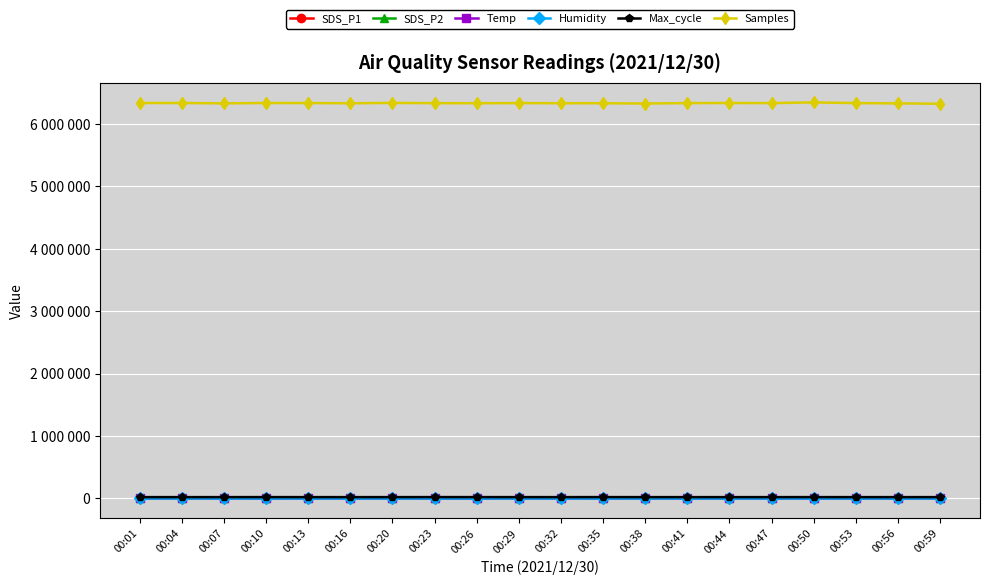

What is the spread (max minus min) of values at 00:47?

6334679.2